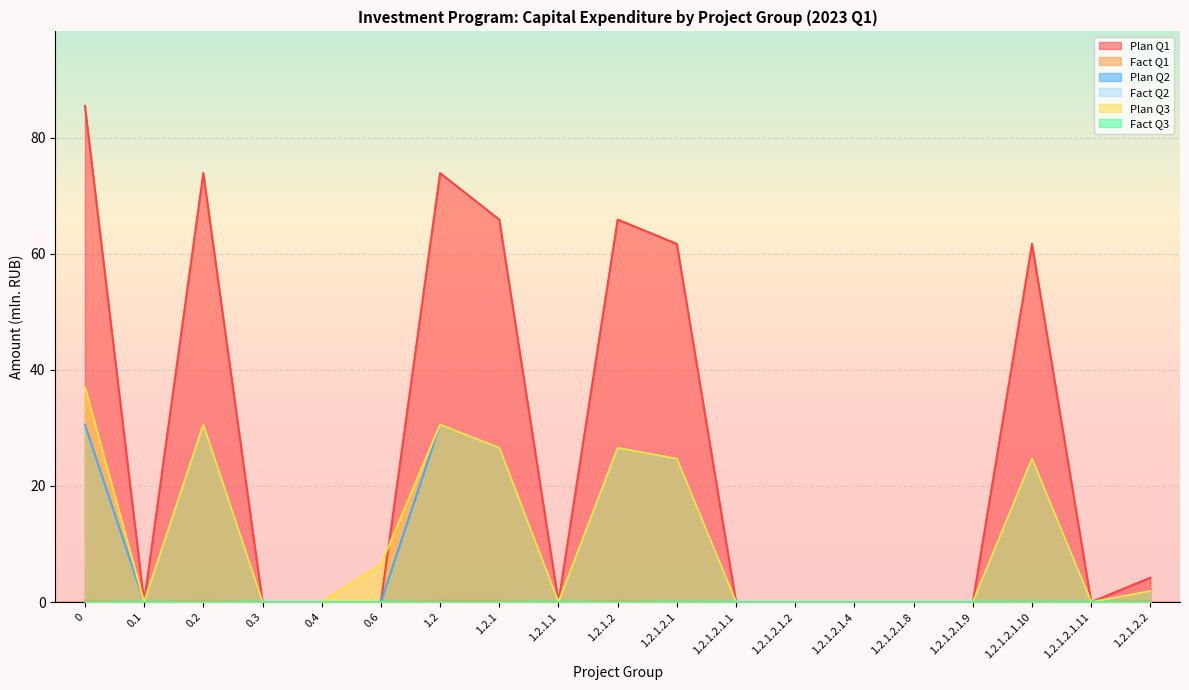

At how many categories does at least one series exceed 0?

9